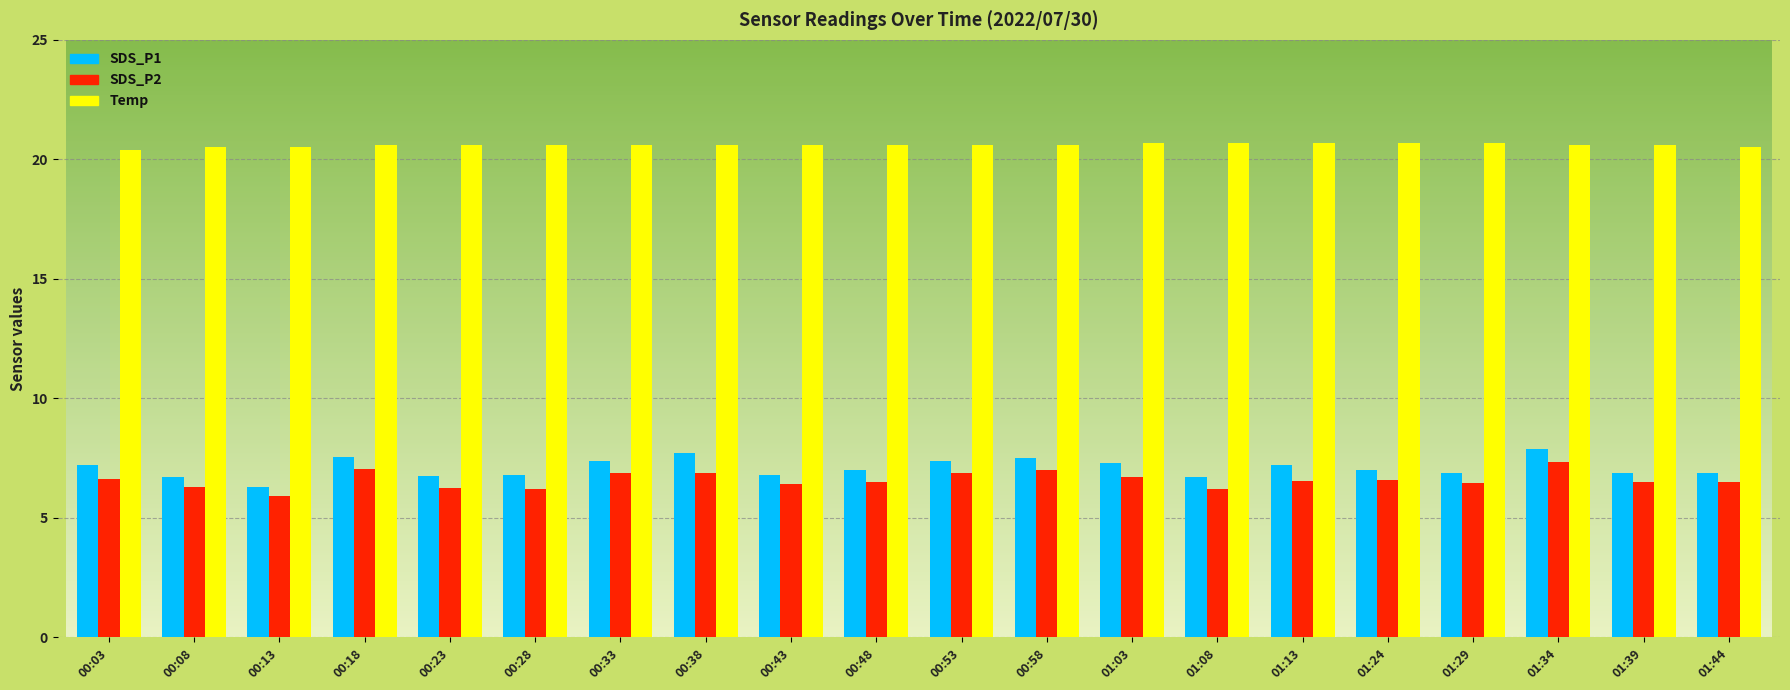

How many series are shown in this chart?

3